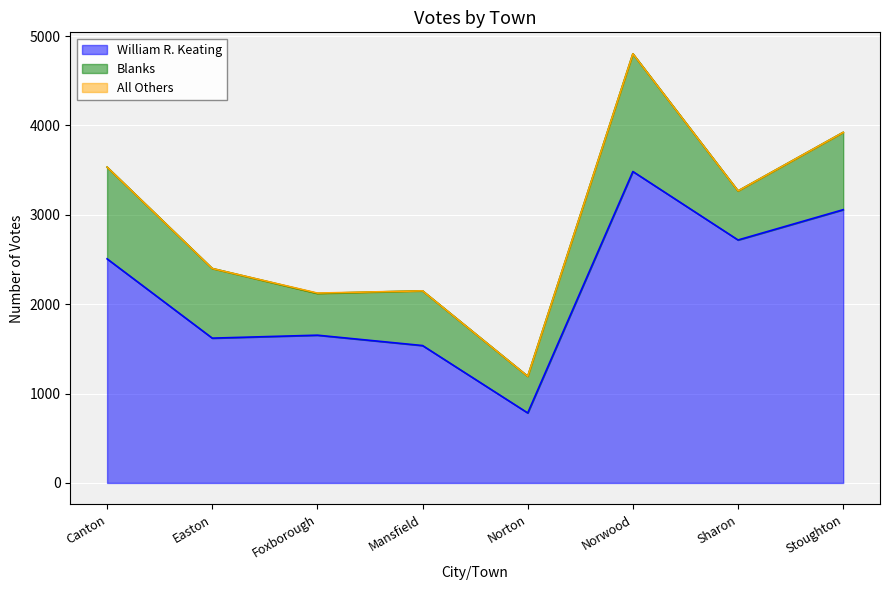

The Blanks series shows 786 at Foxborough. True or false?

False